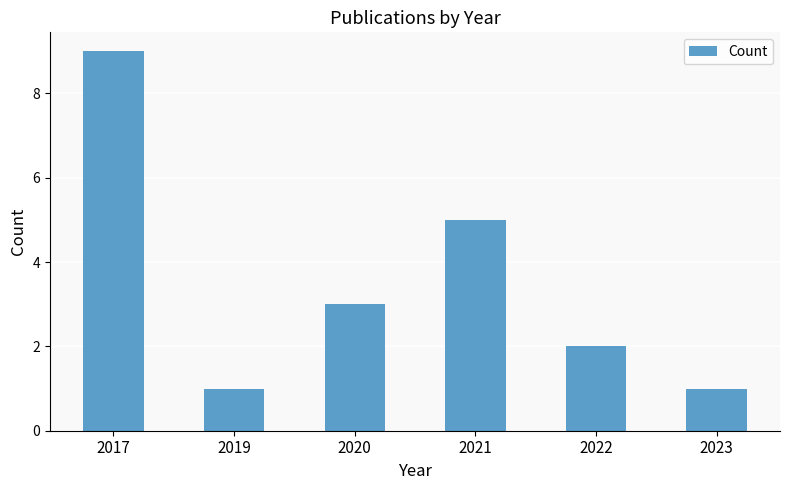

Read the value at 2019.

1